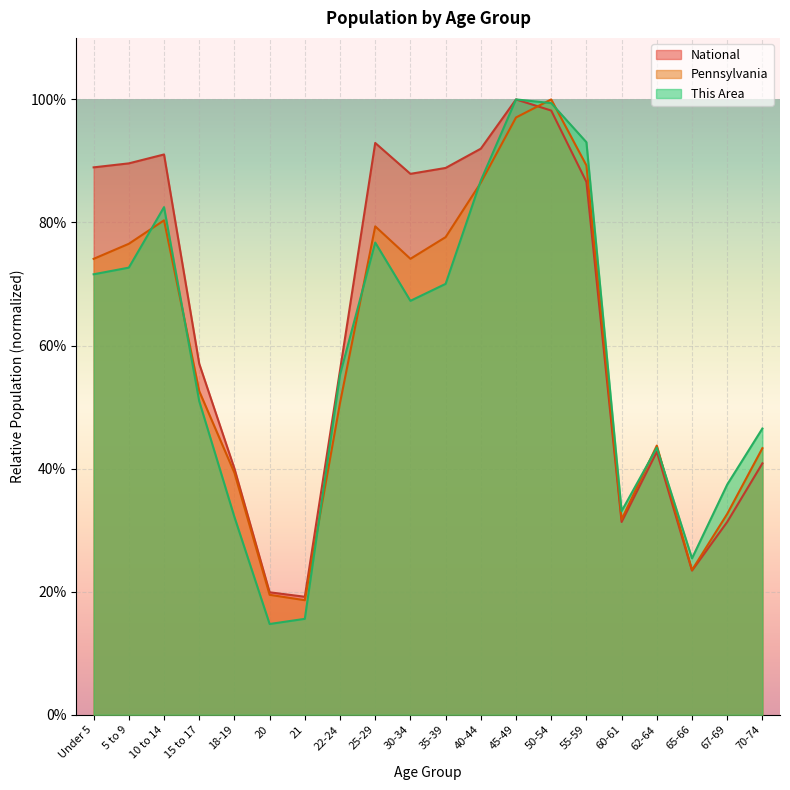

Rank the series by their maximum value, from highest to lowest.

This Area, Pennsylvania, National